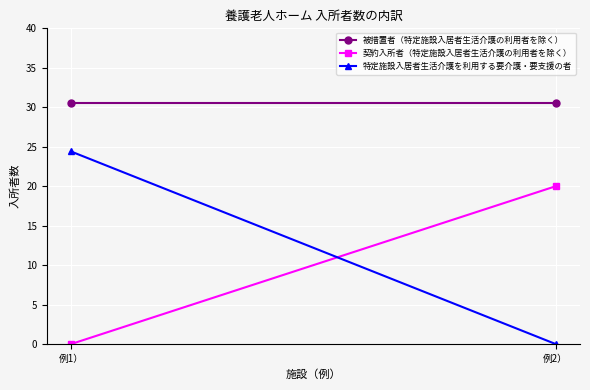

Reading left to right, list all the values displayed in this chart.

被措置者（特定施設入居者生活介護の利用者を除く）: 30.6	30.6
契約入所者（特定施設入居者生活介護の利用者を除く）: 0.0	20.0
特定施設入居者生活介護を利用する要介護・要支援の者: 24.4	0.0